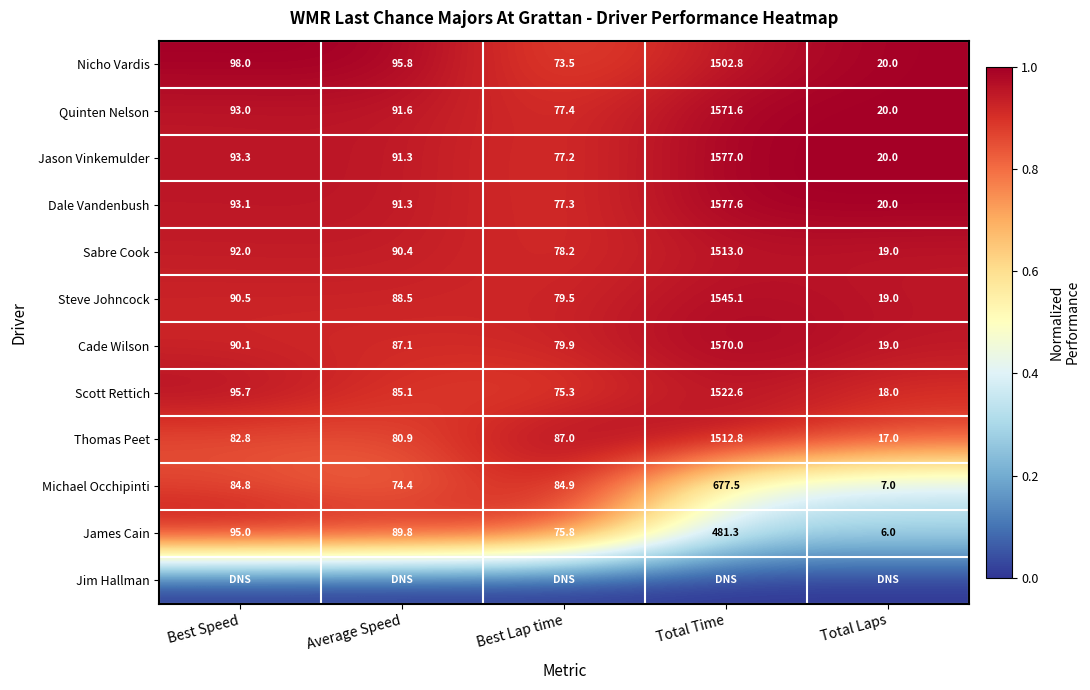

What is the difference between the second highest and second lowest values in the Jason Vinkemulder series?

16.1